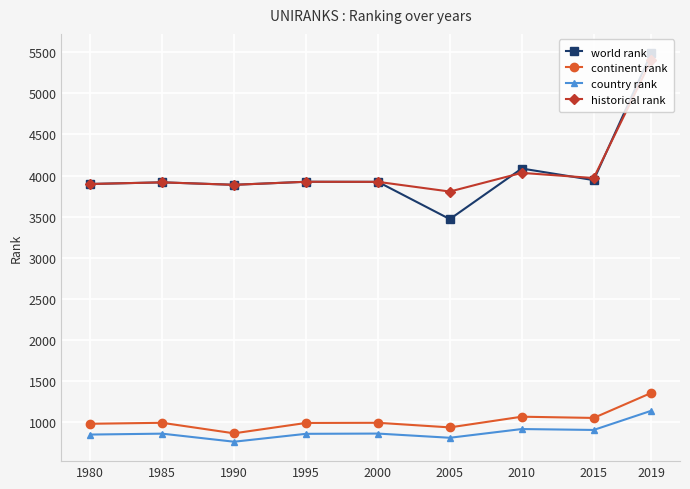

Does the chart display data point markers on the line(s)?

Yes